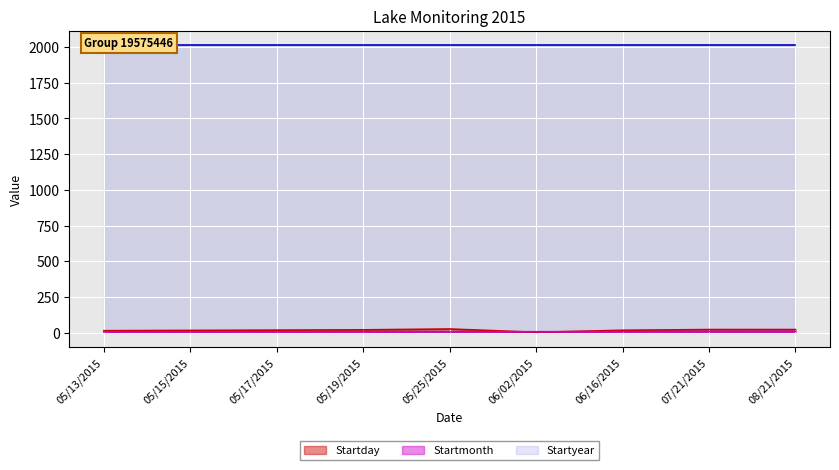

True or false: Startday has more than 1 points higher than both neighbors.

False